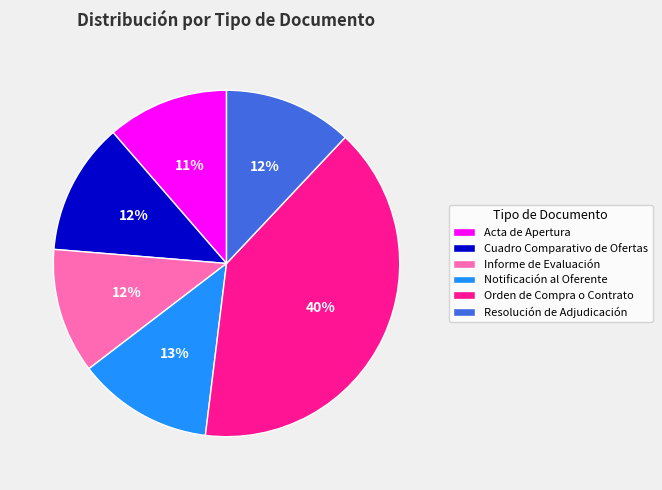

What percentage is the Resolución de Adjudicación slice, to the nearest percent?

12%